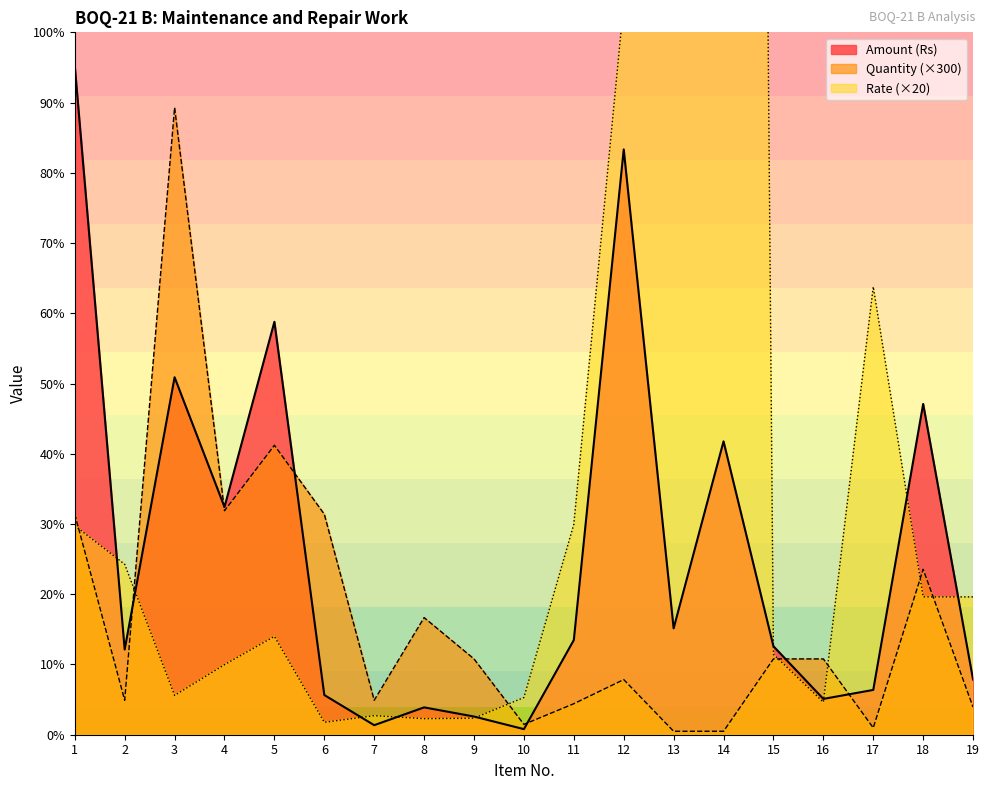

Which series ends up on top after the final intersection of Amount (Rs) and Rate?

Rate